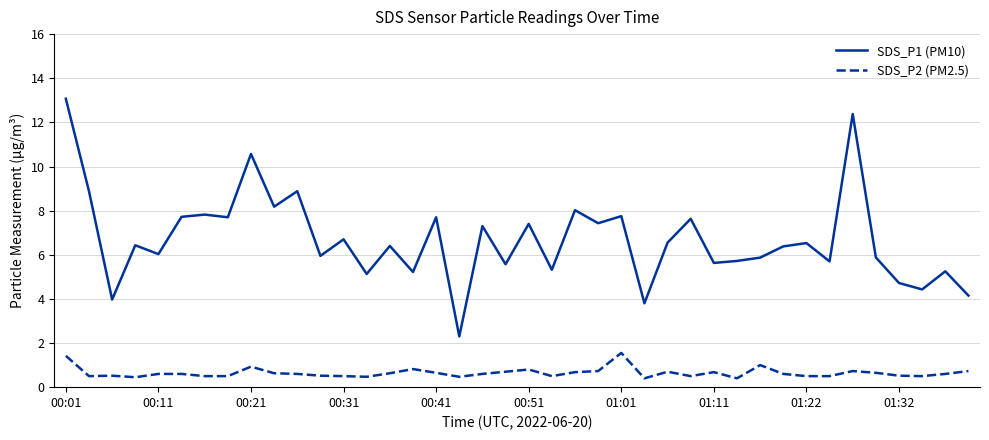

True or false: SDS_P1 (PM10) and SDS_P2 (PM2.5) intersect in this chart.

False